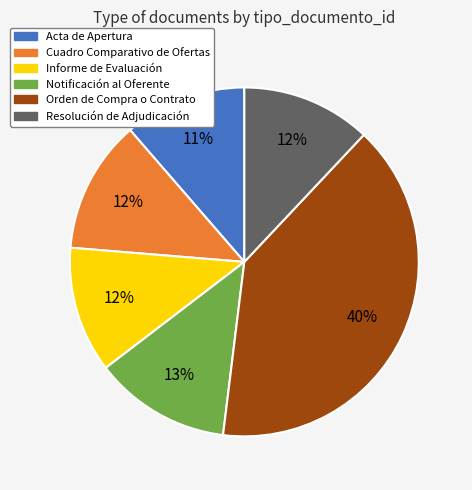

Which slice is the largest?

Orden de Compra o Contrato